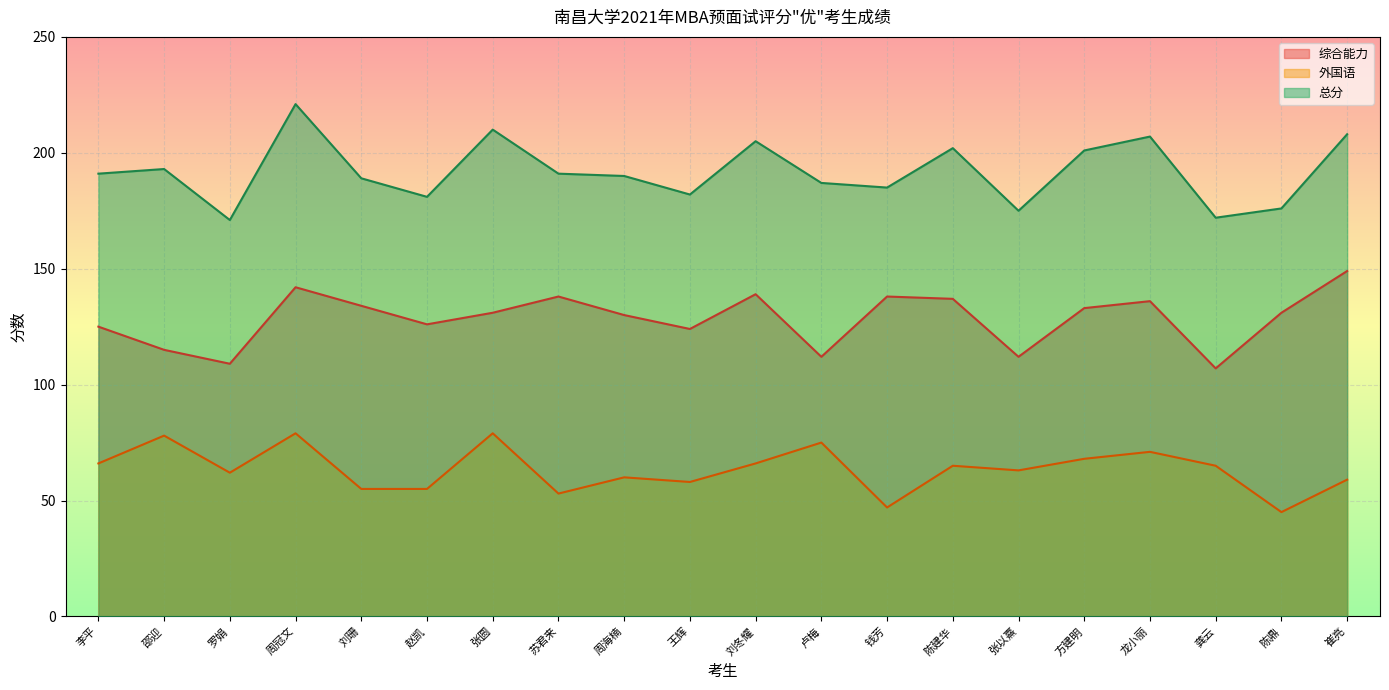

What is the total value across all series at 王辉?

364